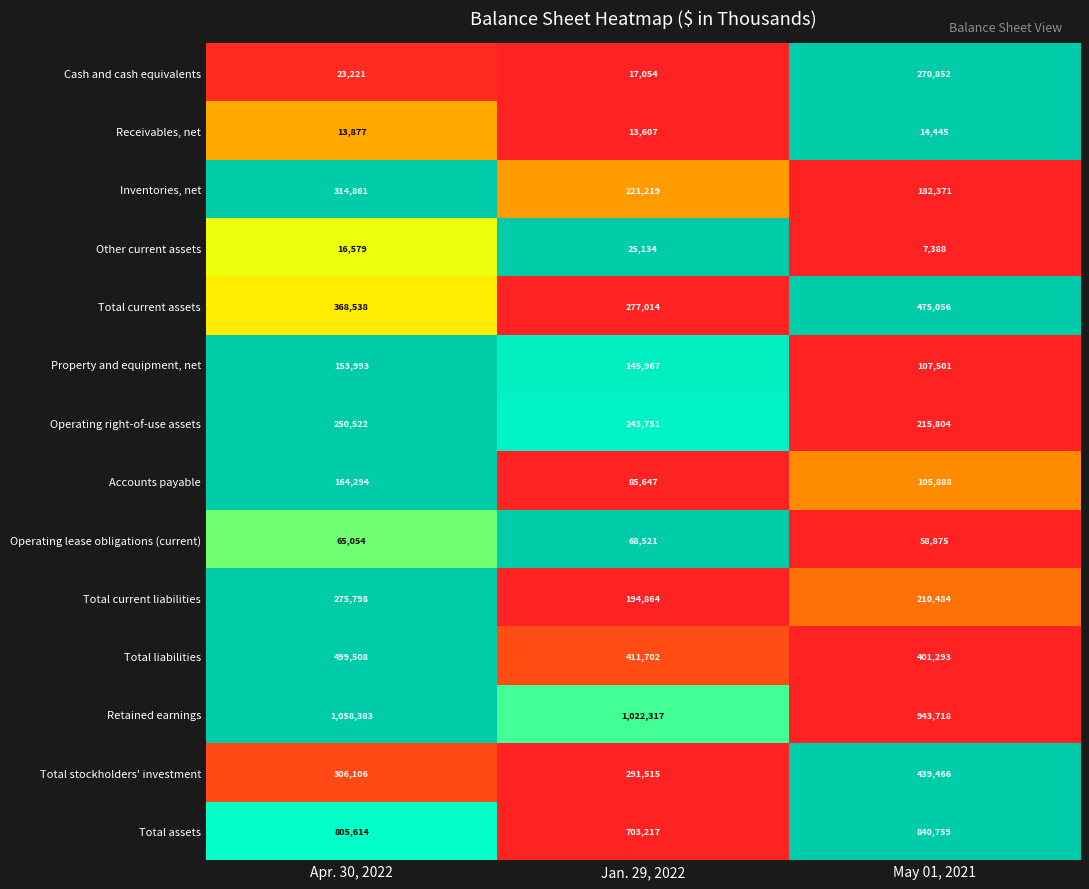

The value of Operating right-of-use assets at Jan. 29, 2022 is 243751. True or false?

True